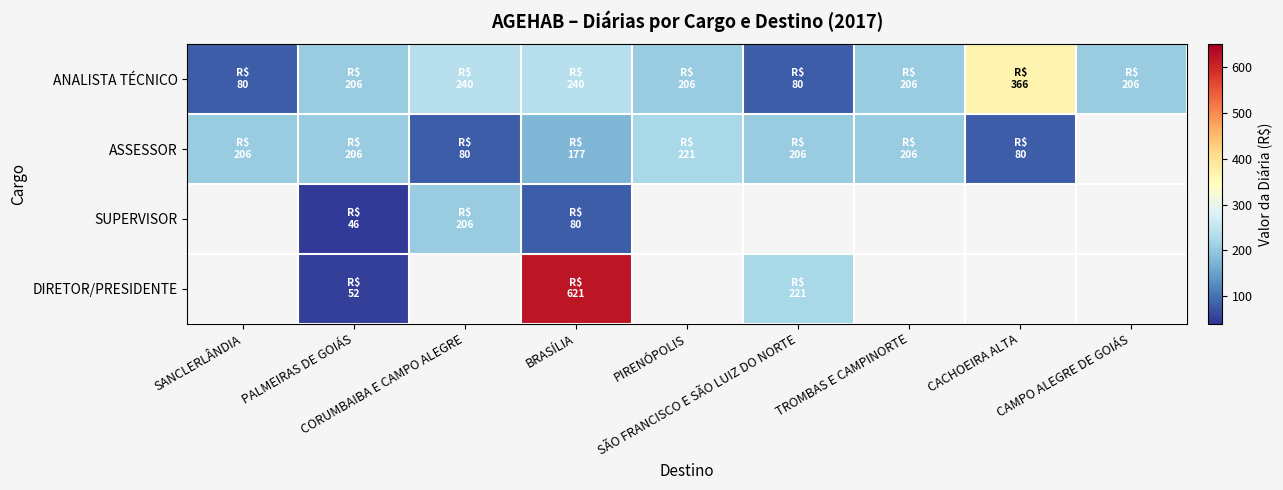

True or false: ANALISTA TÉCNICO has a value of 176.4 at CACHOEIRA ALTA.

False